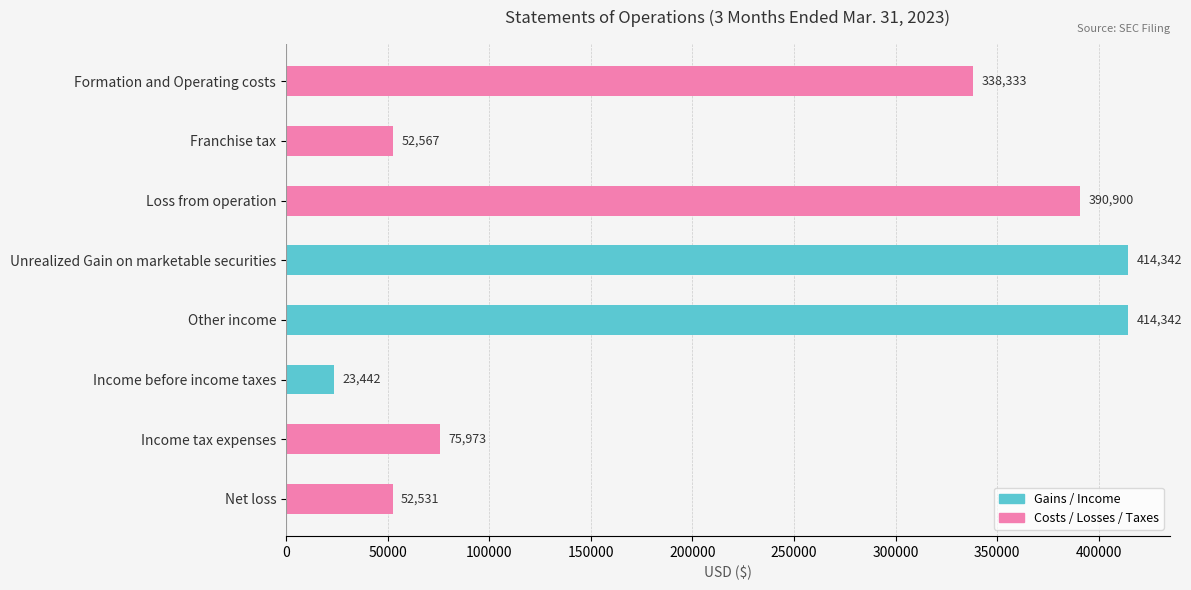

At which category does the chart reach its minimum across all series?

Income before income taxes